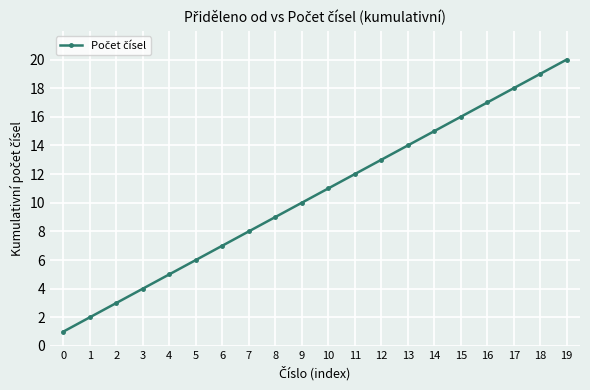

Is it true that the value at 17 is 18?

True